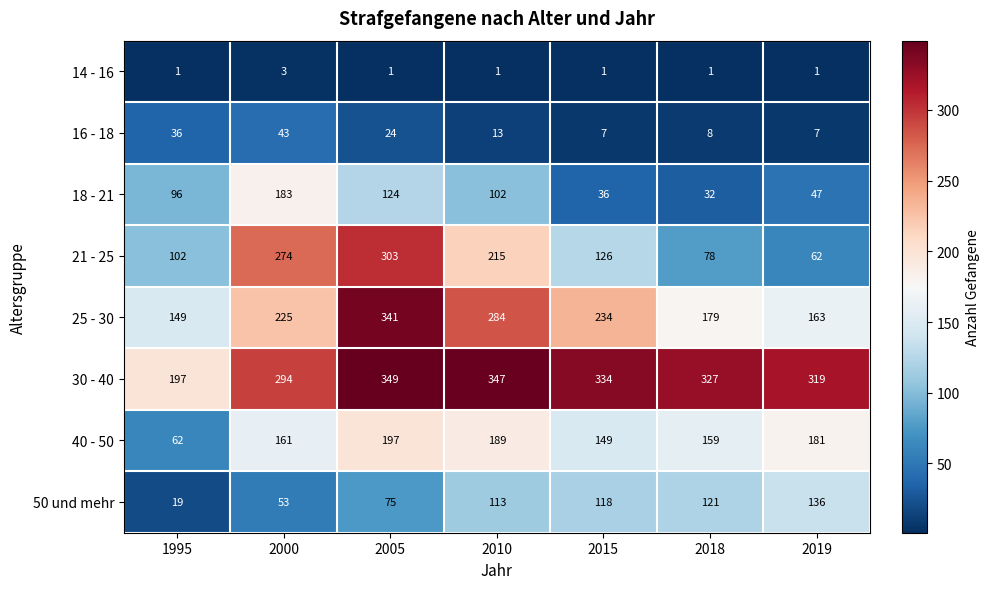

The 14 - 16 series shows 1 at 2000. True or false?

False